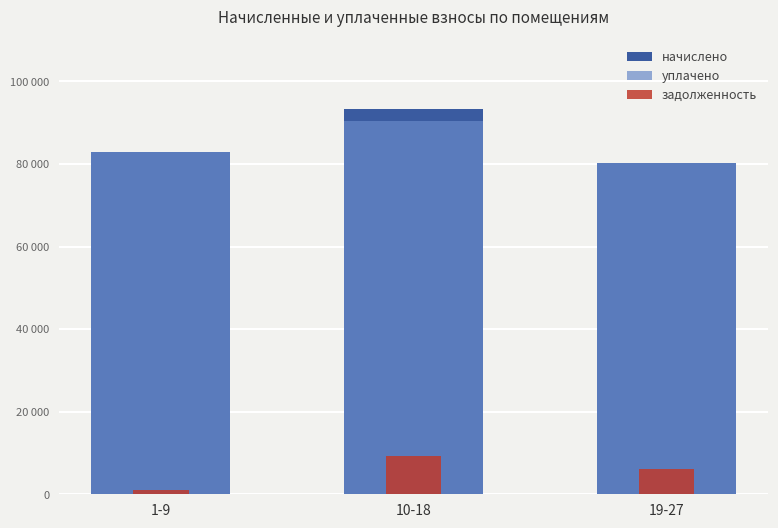

What are all the series names shown in the legend?

начислено, уплачено, задолженность